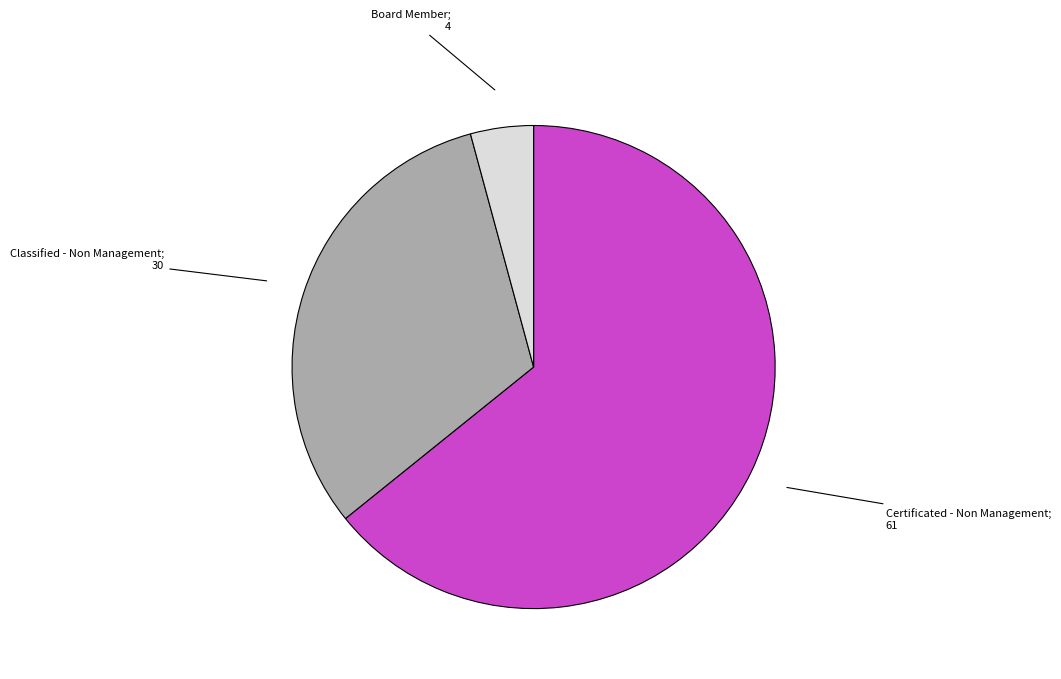

Does any single category account for the majority?

Yes